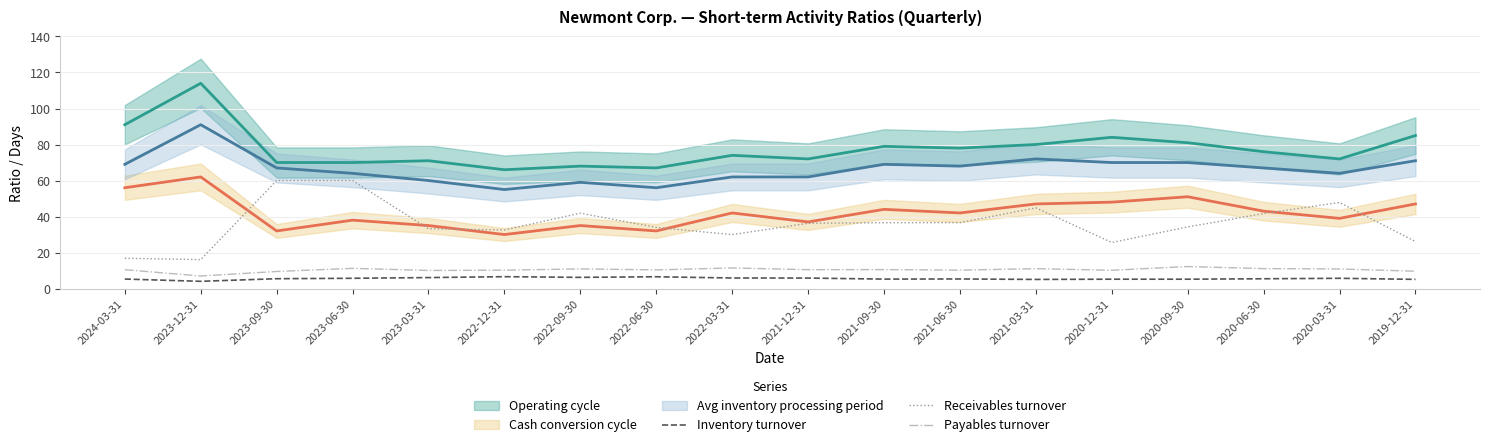

True or false: Payables turnover and Inventory turnover cross at least once.

False